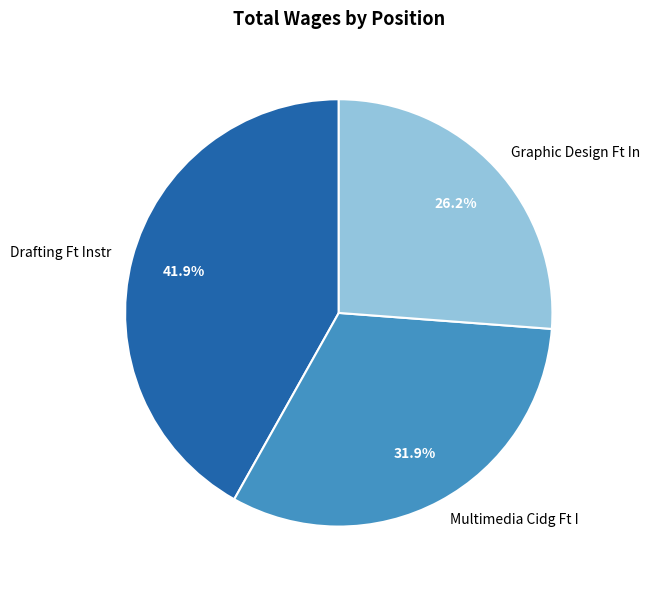

Is there any slice that represents more than half of the pie?

No